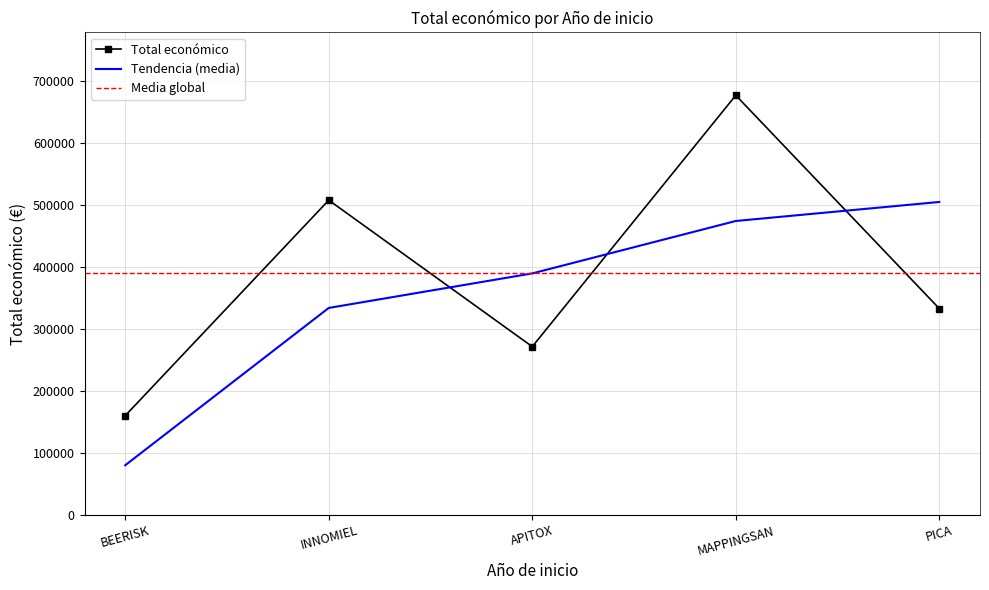

Is this an area chart (filled region under the line)?

No